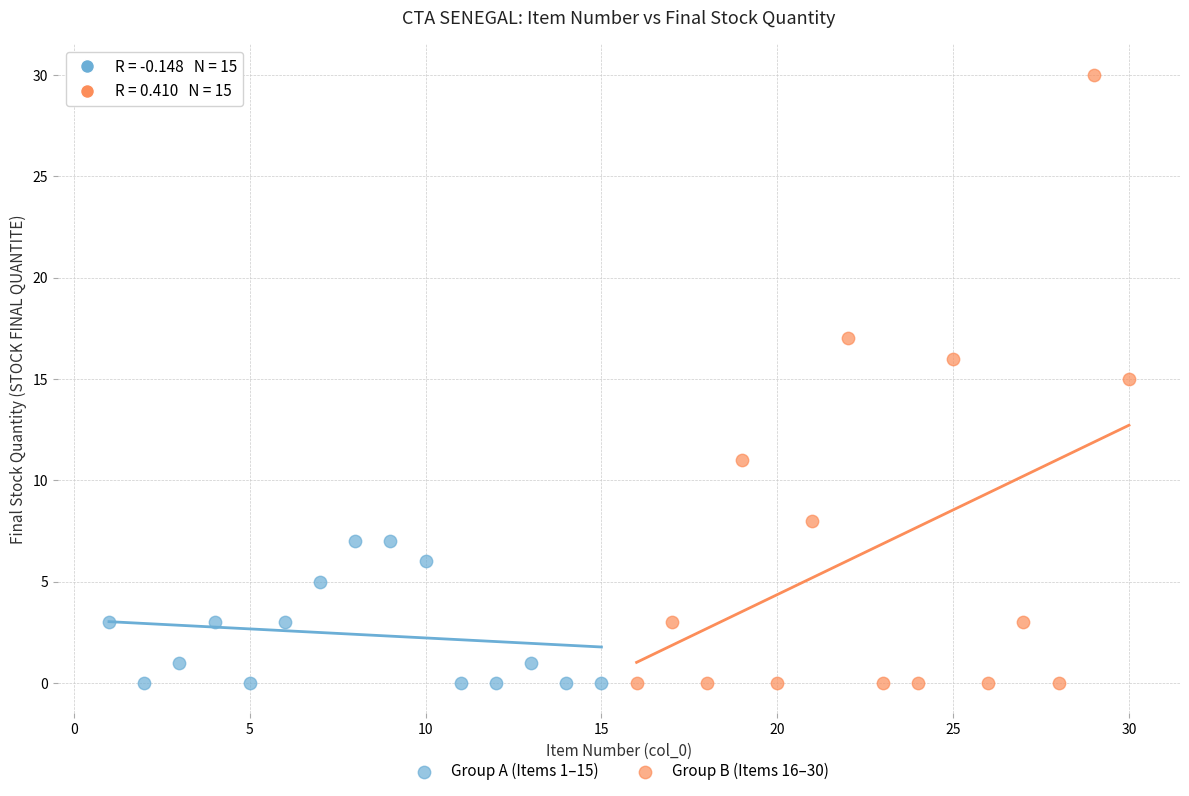

Which series reaches the maximum Y coordinate?

Group B (Items 16–30)